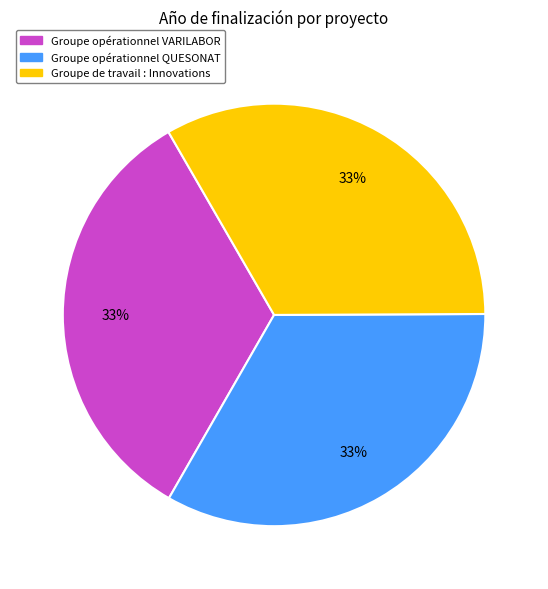

Does Groupe opérationnel VARILABOR account for over 50% of the chart?

No